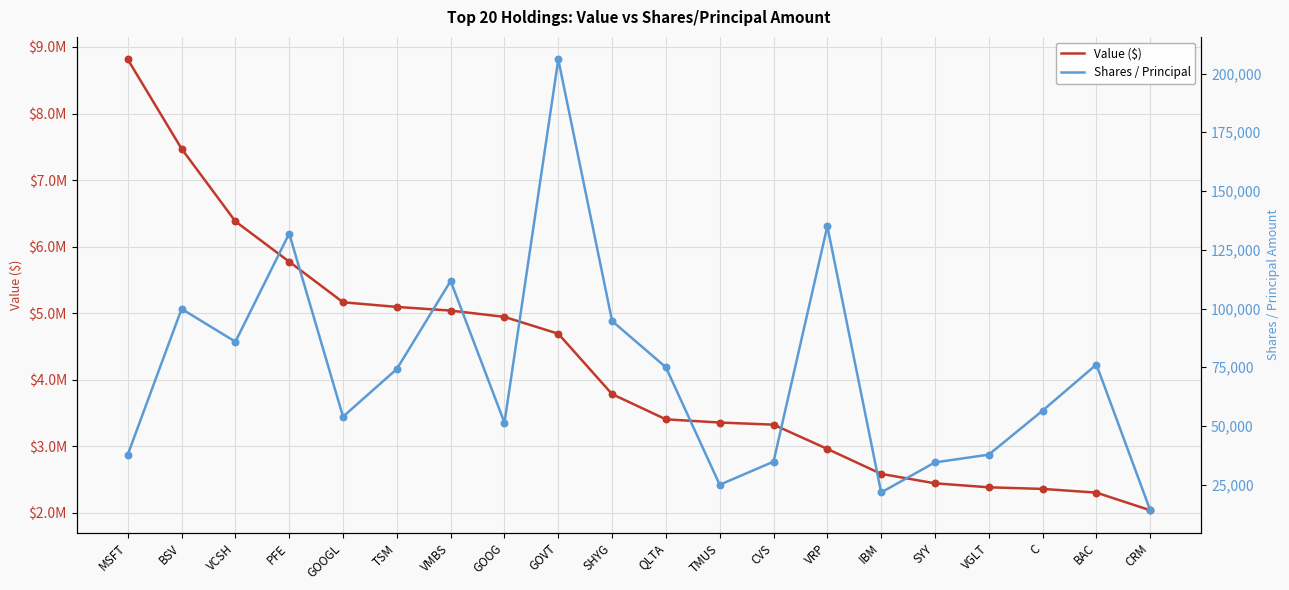

At which category is the sum across all series the highest?

MSFT